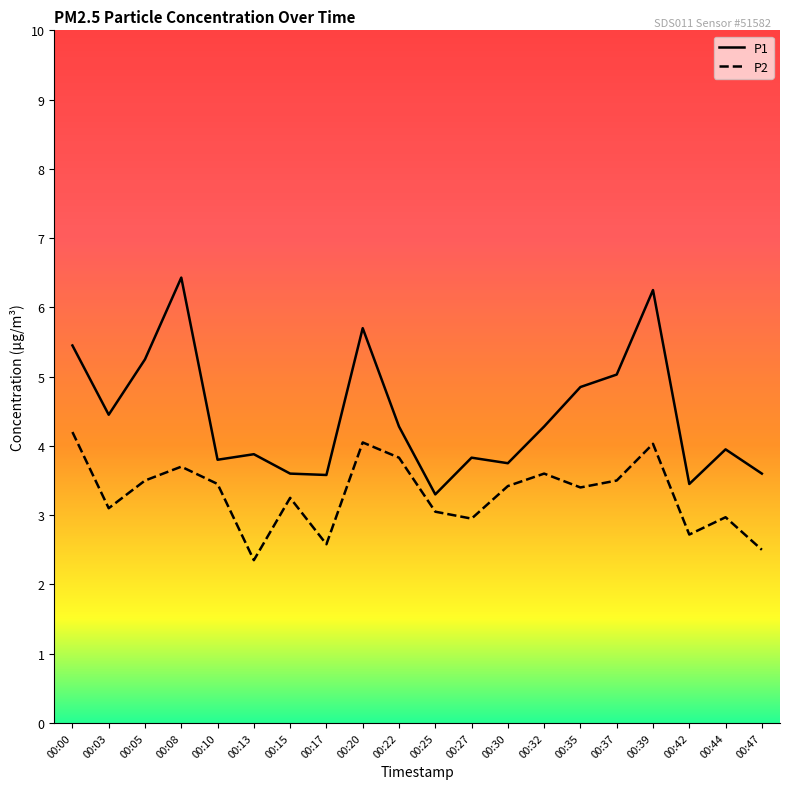

List the series in order of their peak value, highest first.

P1, P2